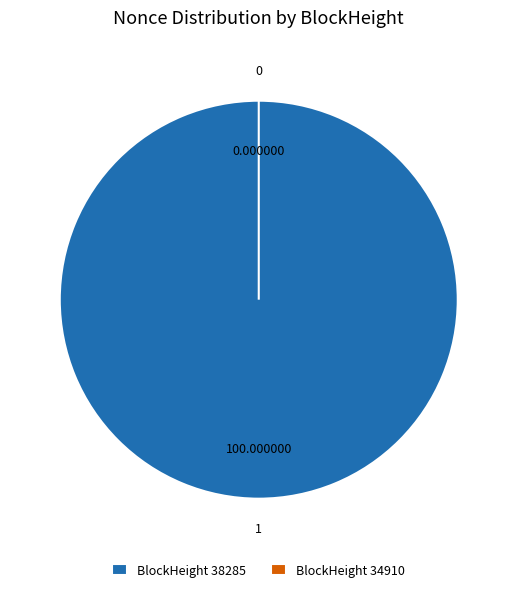

How many slices are in this pie chart?

2